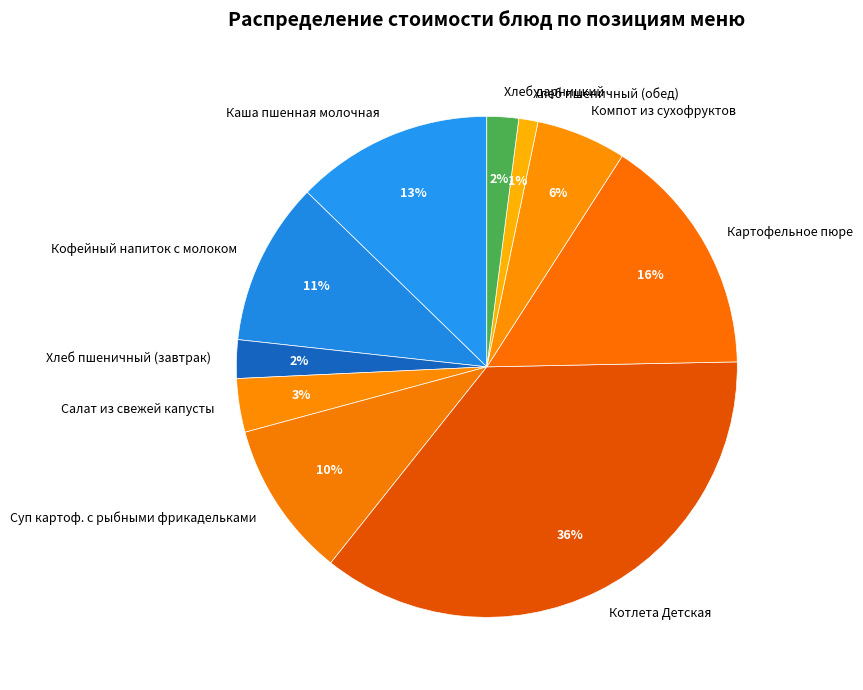

Is it true that Кофейный напиток с молоком is 11% of the pie?

True